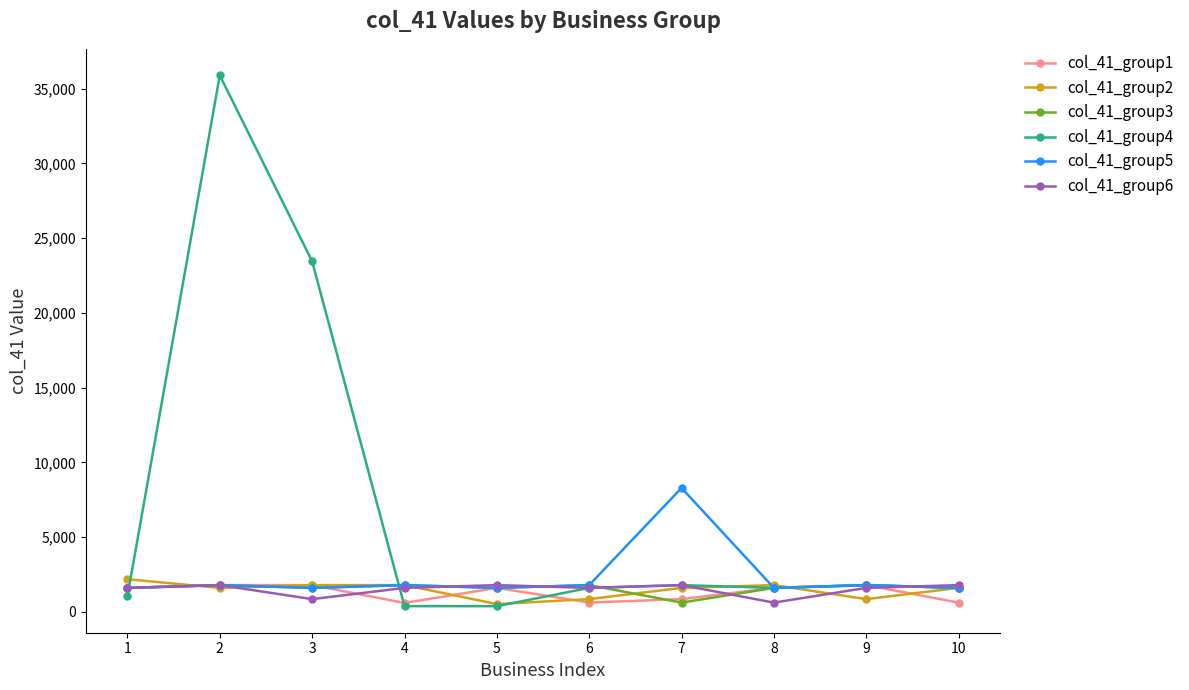

Which series has the widest spread of values?

col_41_group4